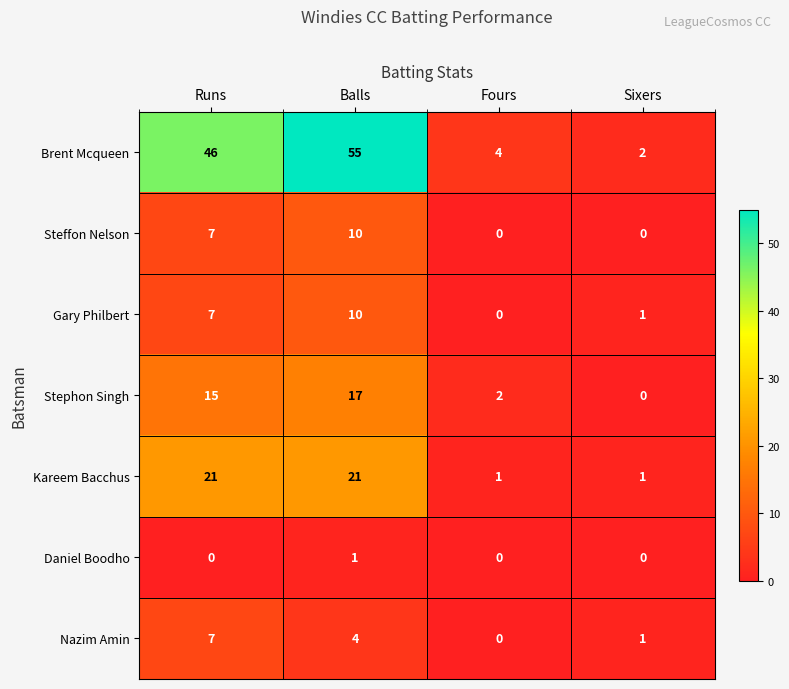

Which category has the lowest value in the Gary Philbert series?

Fours